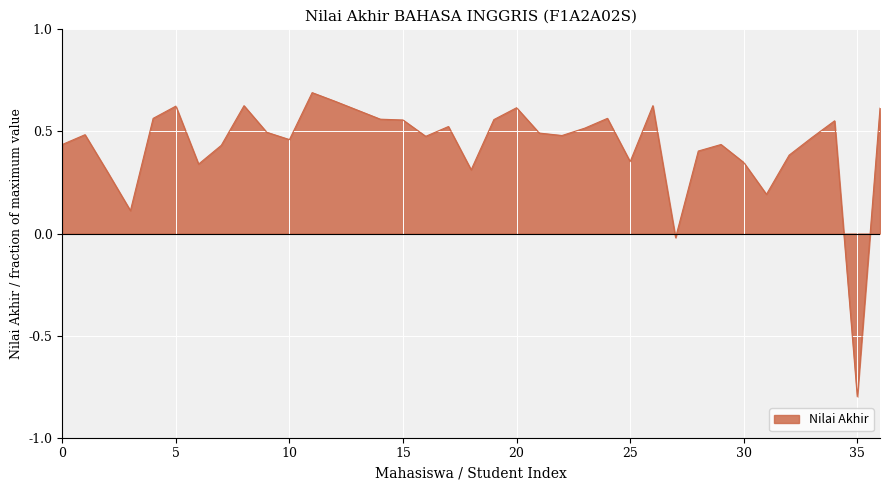

What is the greatest value displayed?

0.7